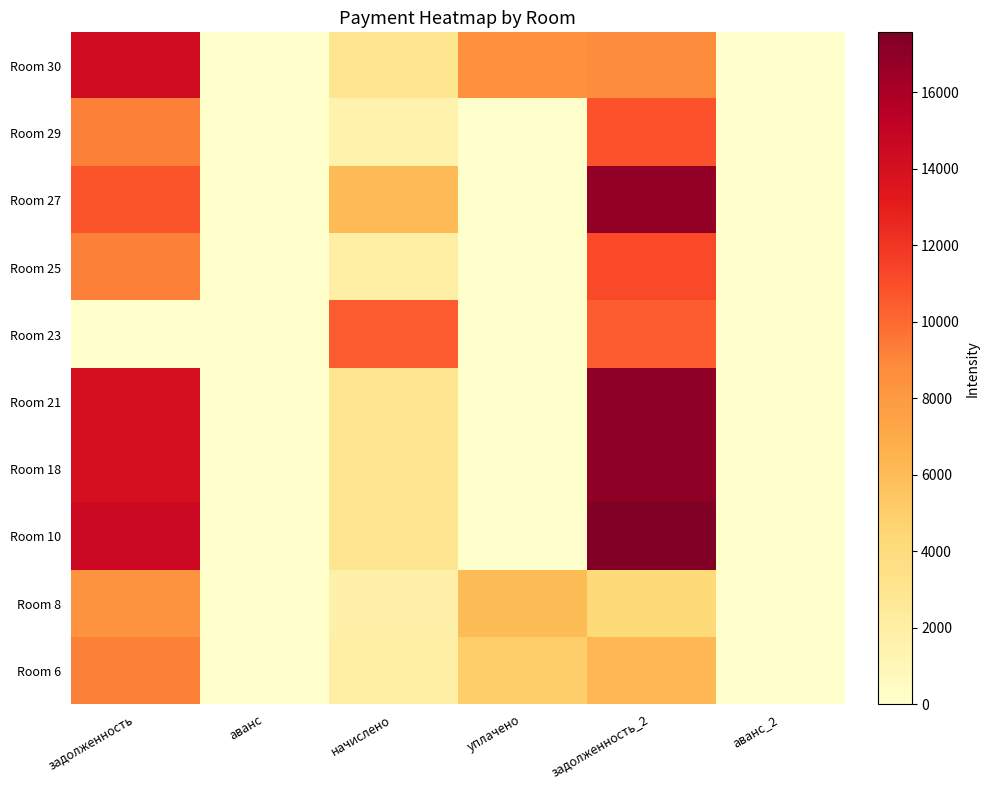

Reading left to right, what are all the values shown in this chart?

Room 6: задолженность=9238.0	аванс=0.0	начислено=1954.4	уплачено=4950.0	задолженность_2=6242.4	аванс_2=0.0
Room 8: задолженность=8417.9	аванс=0.0	начислено=1780.9	уплачено=6000.0	задолженность_2=4198.8	аванс_2=0.0
Room 10: задолженность=14496.1	аванс=0.0	начислено=3066.9	уплачено=0.0	задолженность_2=17563.0	аванс_2=0.0
Room 18: задолженность=14013.7	аванс=0.0	начислено=2964.9	уплачено=0.0	задолженность_2=16978.6	аванс_2=0.0
Room 21: задолженность=14013.7	аванс=0.0	начислено=2994.0	уплачено=0.0	задолженность_2=17007.8	аванс_2=0.0
Room 23: задолженность=0.0	аванс=0.0	начислено=10432.6	уплачено=0.0	задолженность_2=10432.6	аванс_2=0.0
Room 25: задолженность=9213.8	аванс=0.0	начислено=1949.3	уплачено=0.0	задолженность_2=11163.1	аванс_2=0.0
Room 27: задолженность=10733.4	аванс=0.0	начислено=6128.3	уплачено=0.0	задолженность_2=16861.7	аванс_2=0.0
Room 29: задолженность=9238.0	аванс=0.0	начислено=1574.5	уплачено=0.0	задолженность_2=10812.5	аванс_2=0.0
Room 30: задолженность=14254.9	аванс=0.0	начислено=3015.9	уплачено=8514.0	задолженность_2=8756.8	аванс_2=0.0